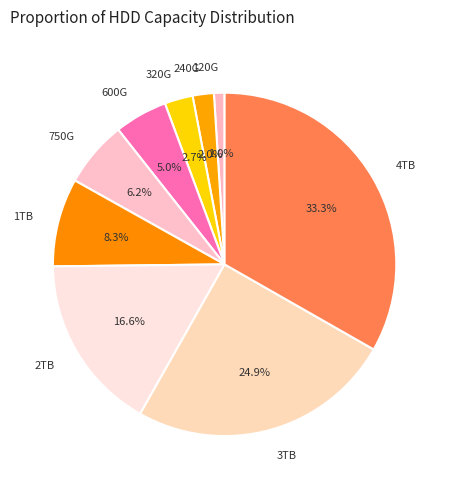

What percentage do 320G and 750G together represent?

8.9%